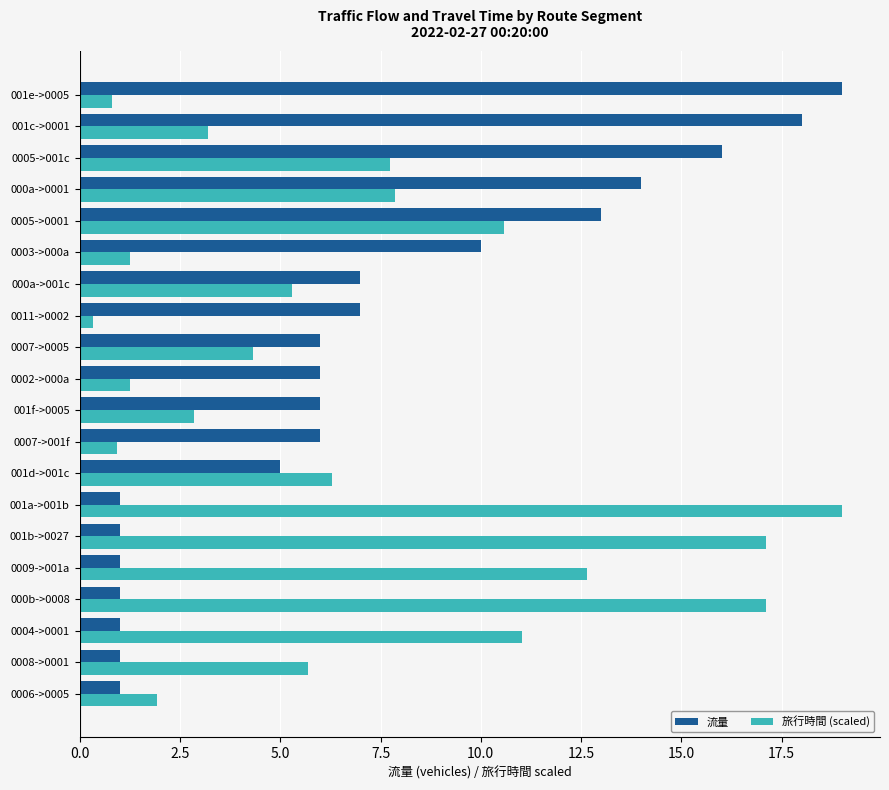

True or false: 旅行時間 (scaled) has a value of 0.8 at 001e->0005.

True